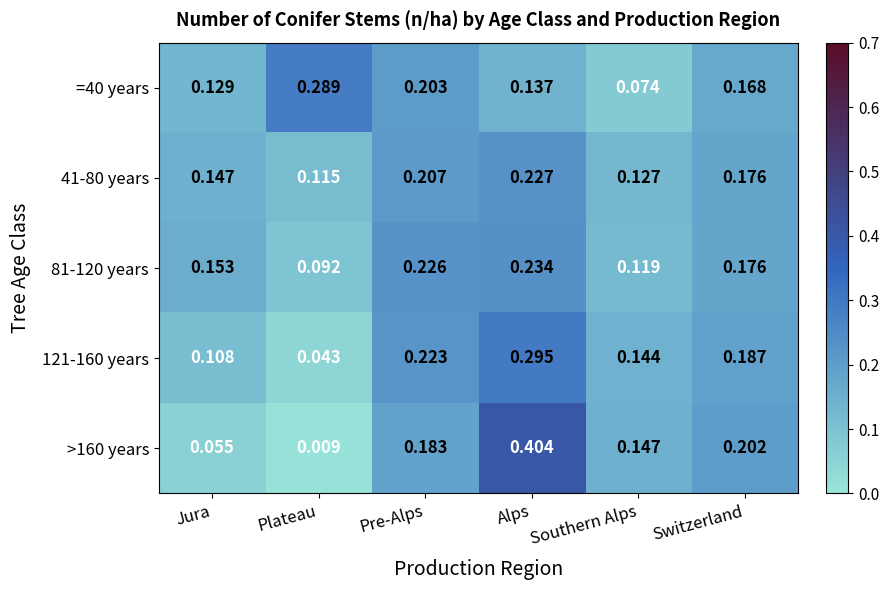

At Pre-Alps, list the series in order from largest to smallest.

81-120 years, 121-160 years, 41-80 years, =40 years, >160 years